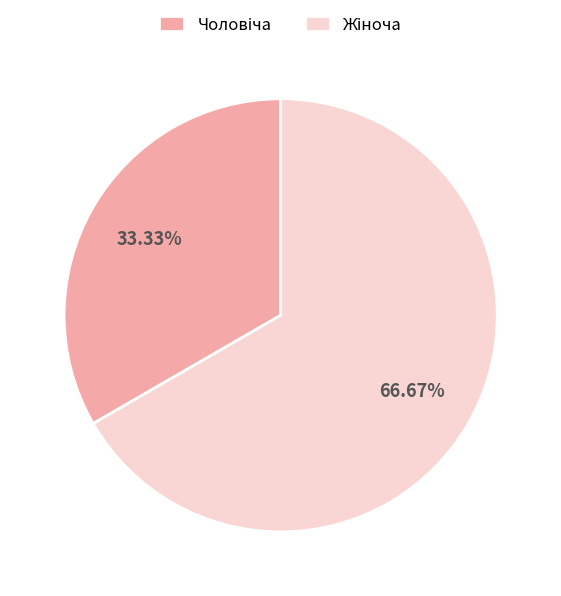

Is Жіноча the majority of the pie?

Yes